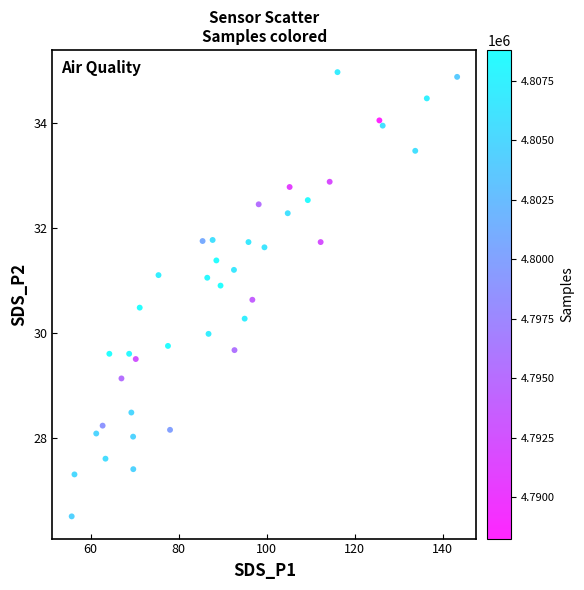

What is the range of X values (max minus min)?

87.6